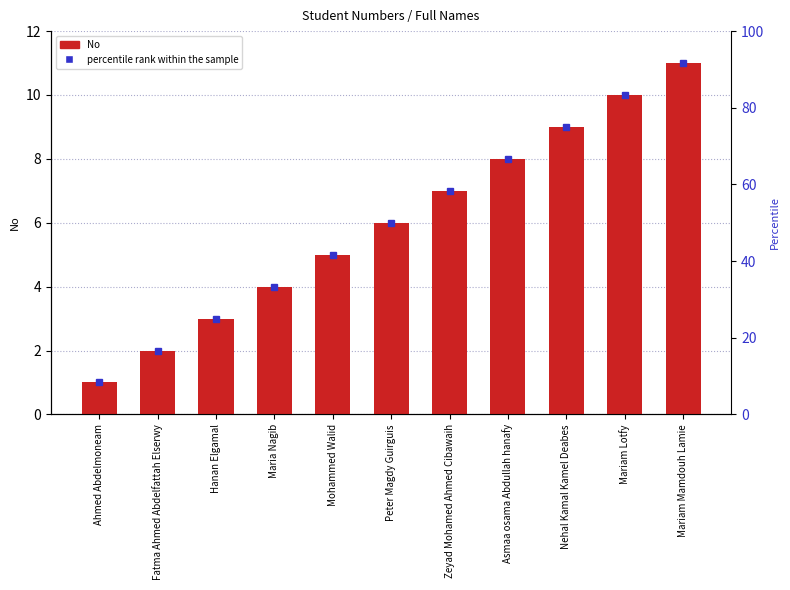

What is the difference between the values at Ahmed Abdelmoneam and Hanan Elgamal?

2